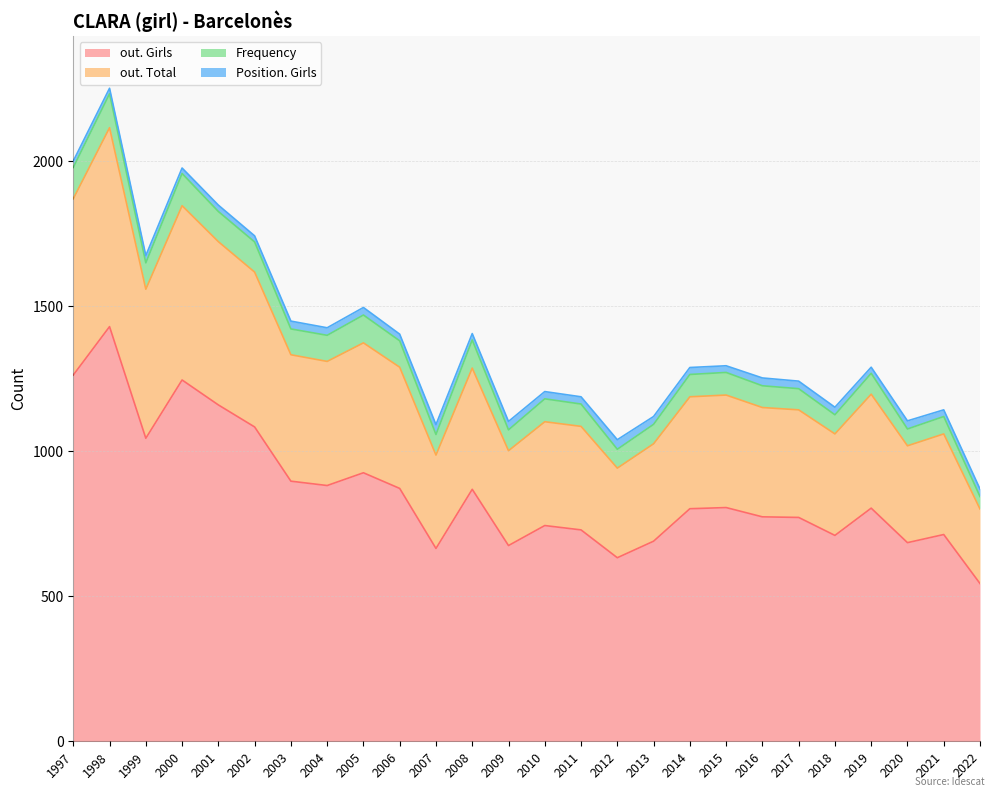

What is the highest value of the out. Total series?

686